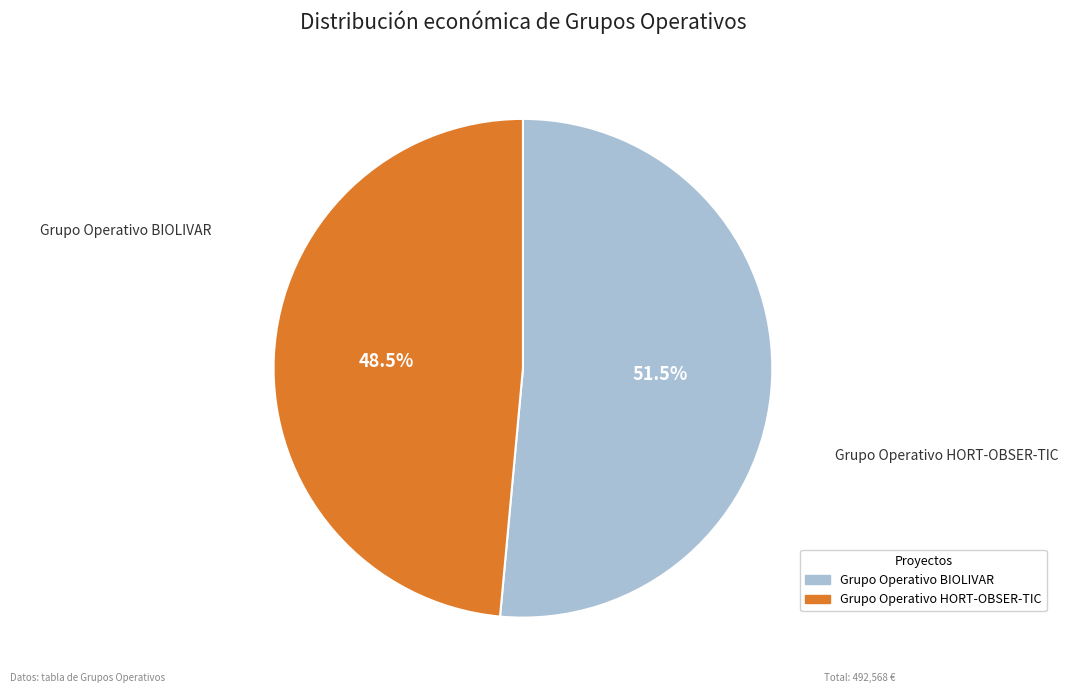

Does Grupo Operativo HORT-OBSER-TIC account for over 50% of the chart?

No